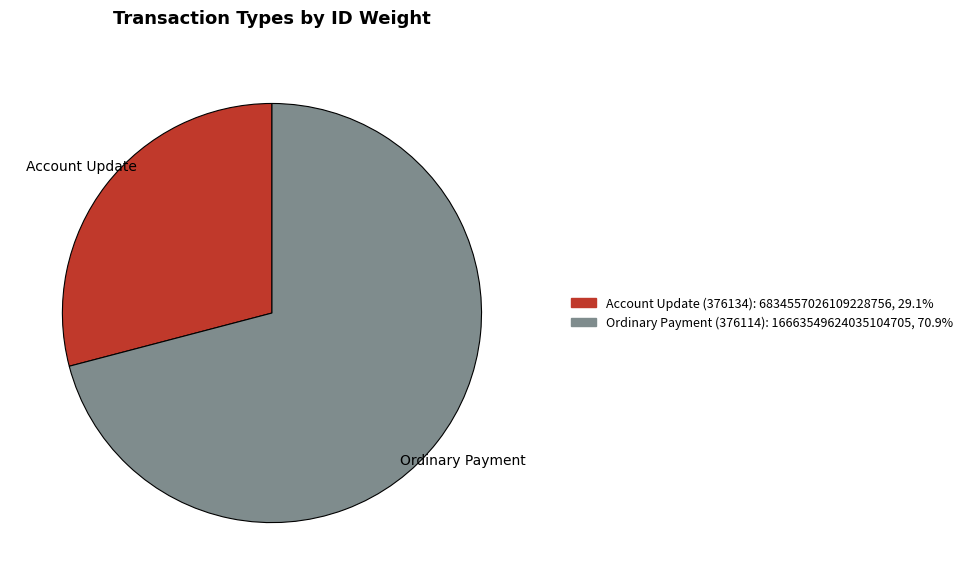

Does any single category account for the majority?

Yes